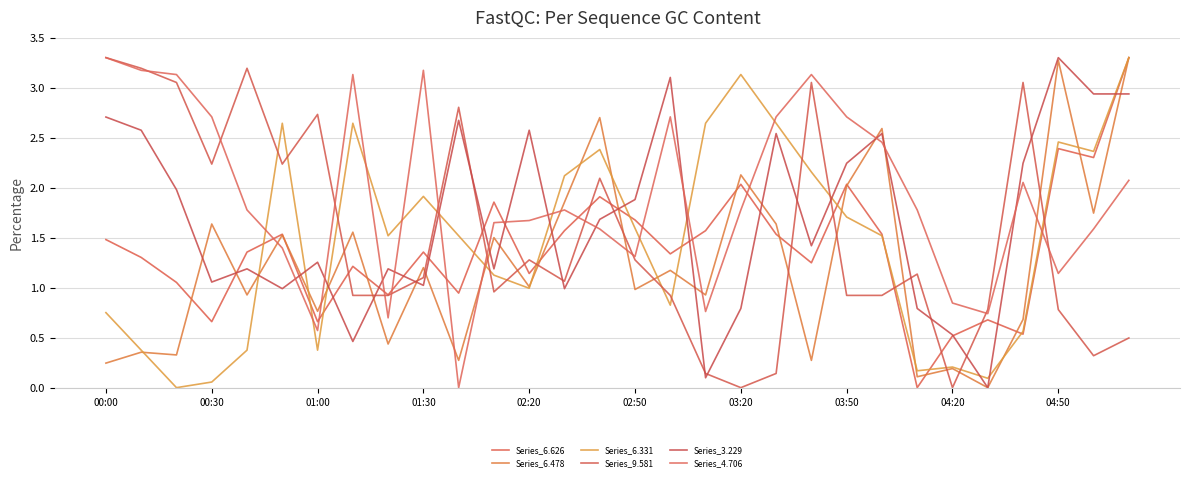

At which label does Series_4.706 first exceed 1?

00:00